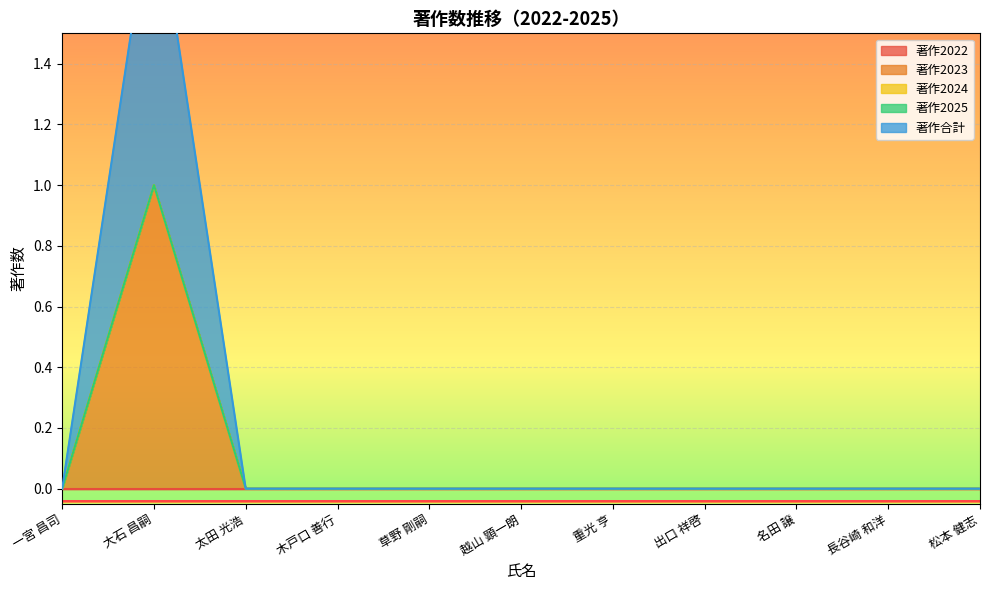

Reading left to right, what are all the values shown in this chart?

著作2022: 0	0	0	0	0	0	0	0	0	0	0
著作2023: 0	1	0	0	0	0	0	0	0	0	0
著作2024: 0	0	0	0	0	0	0	0	0	0	0
著作2025: 0	0	0	0	0	0	0	0	0	0	0
著作合計: 0	1	0	0	0	0	0	0	0	0	0